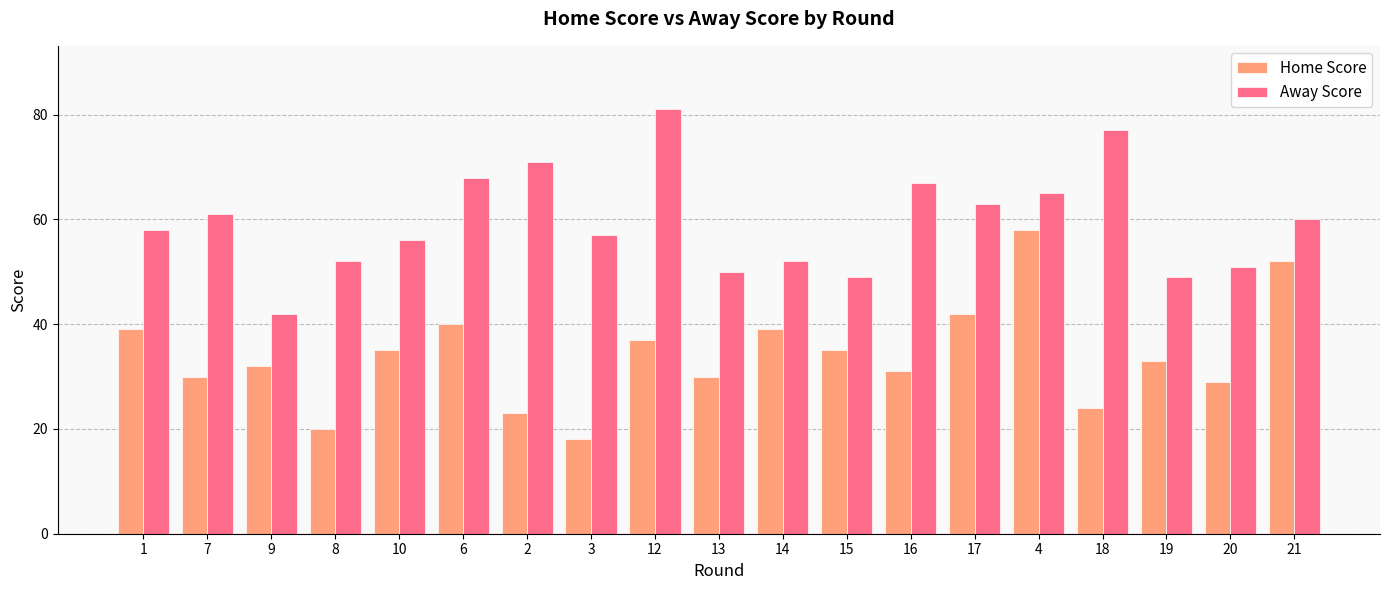

What is the greatest value displayed?

81